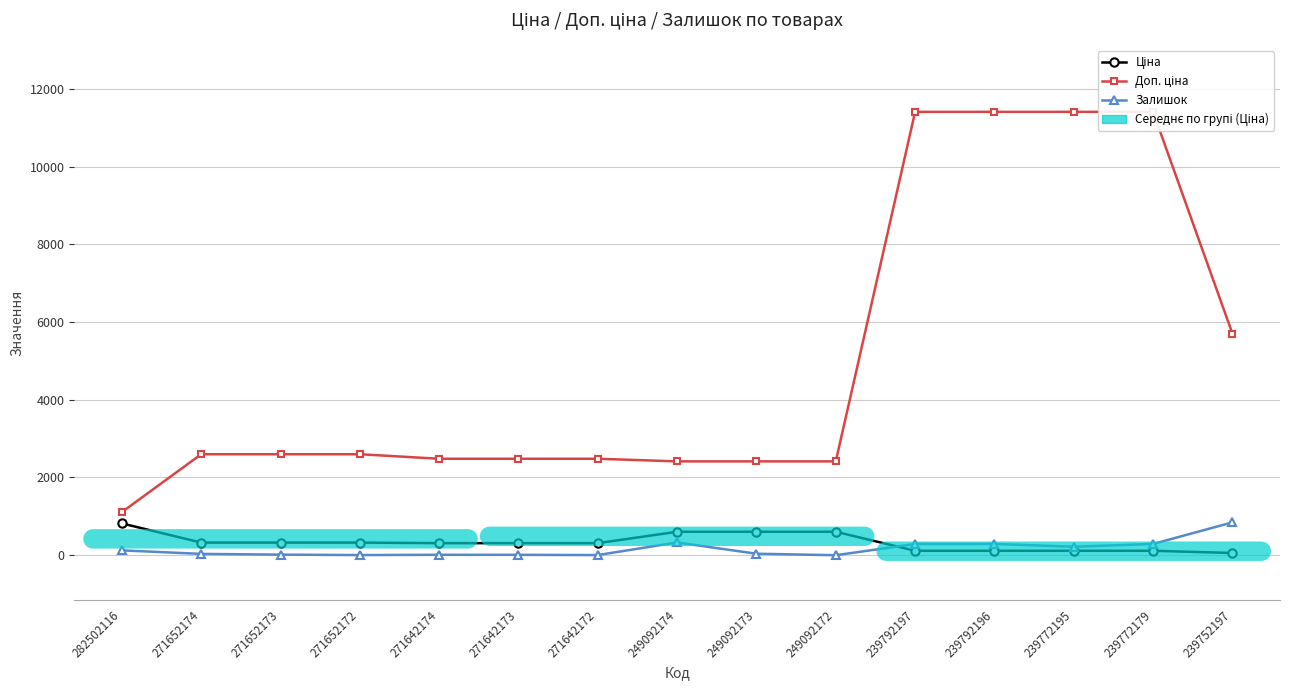

Which series has the largest total across all categories?

Доп. ціна